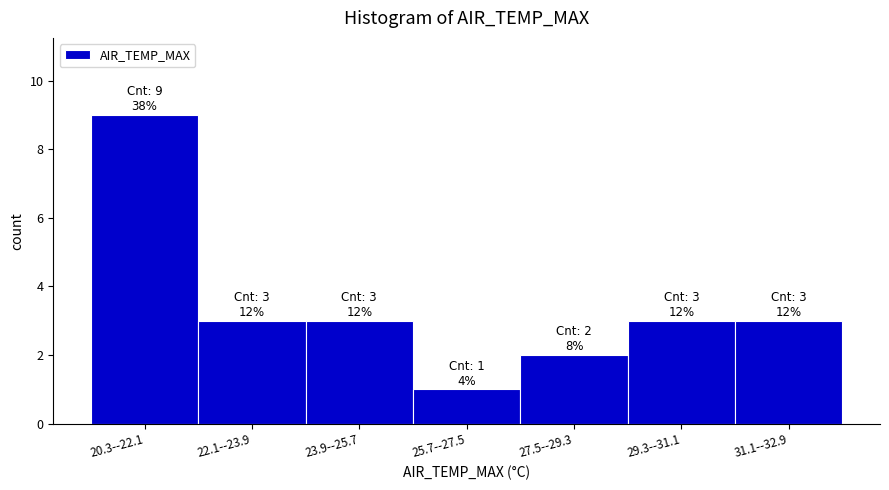

Reading left to right, list all the values displayed in this chart.

9	3	3	1	2	3	3